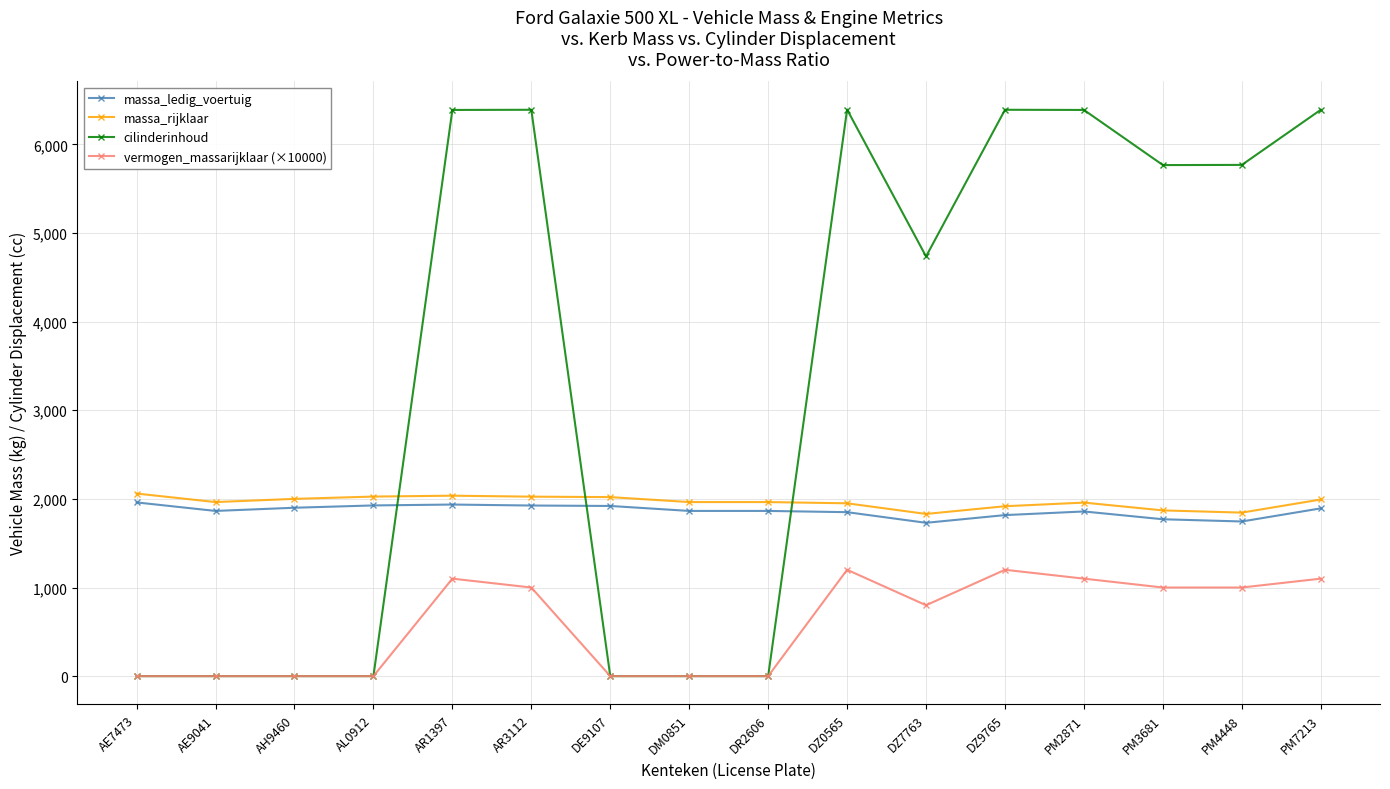

How many values in the cilinderinhoud series are below 5766?

8